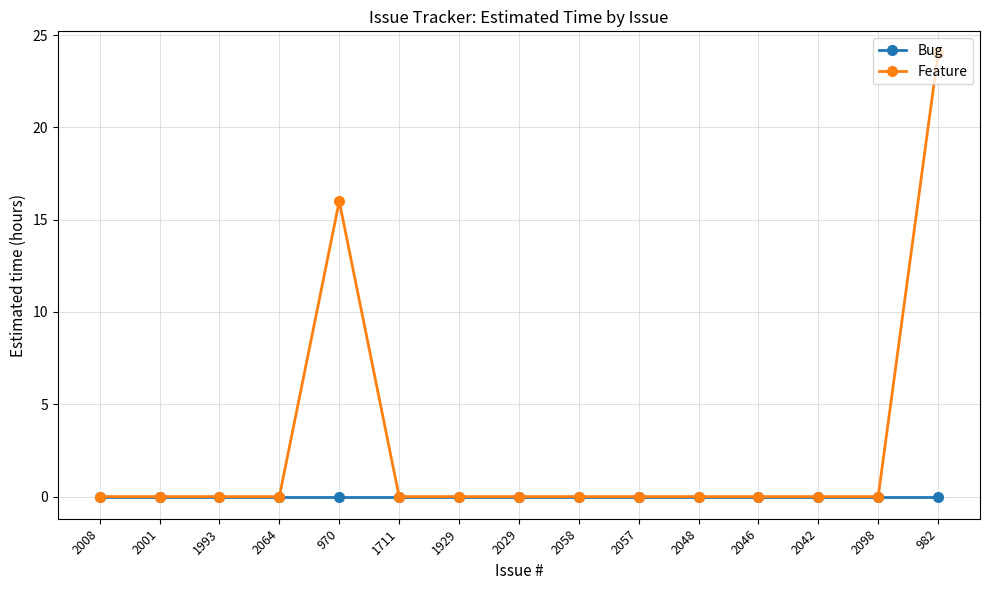

Where is Feature nearest to the value 12?

970